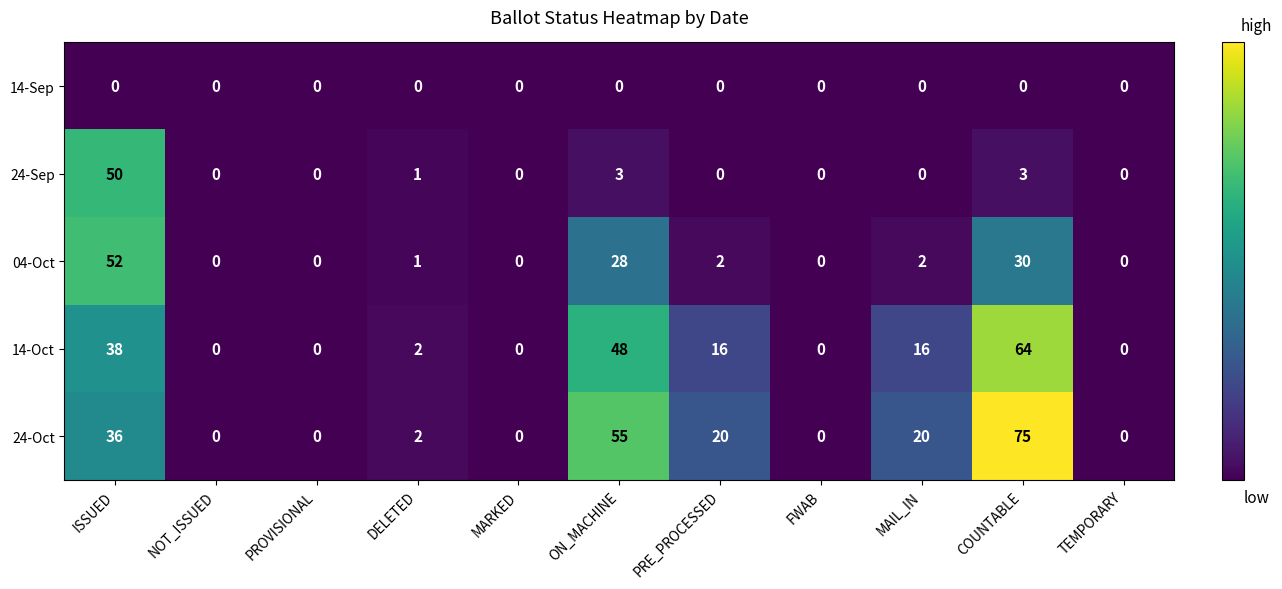

Which series has the largest range (max minus min)?

24-Oct